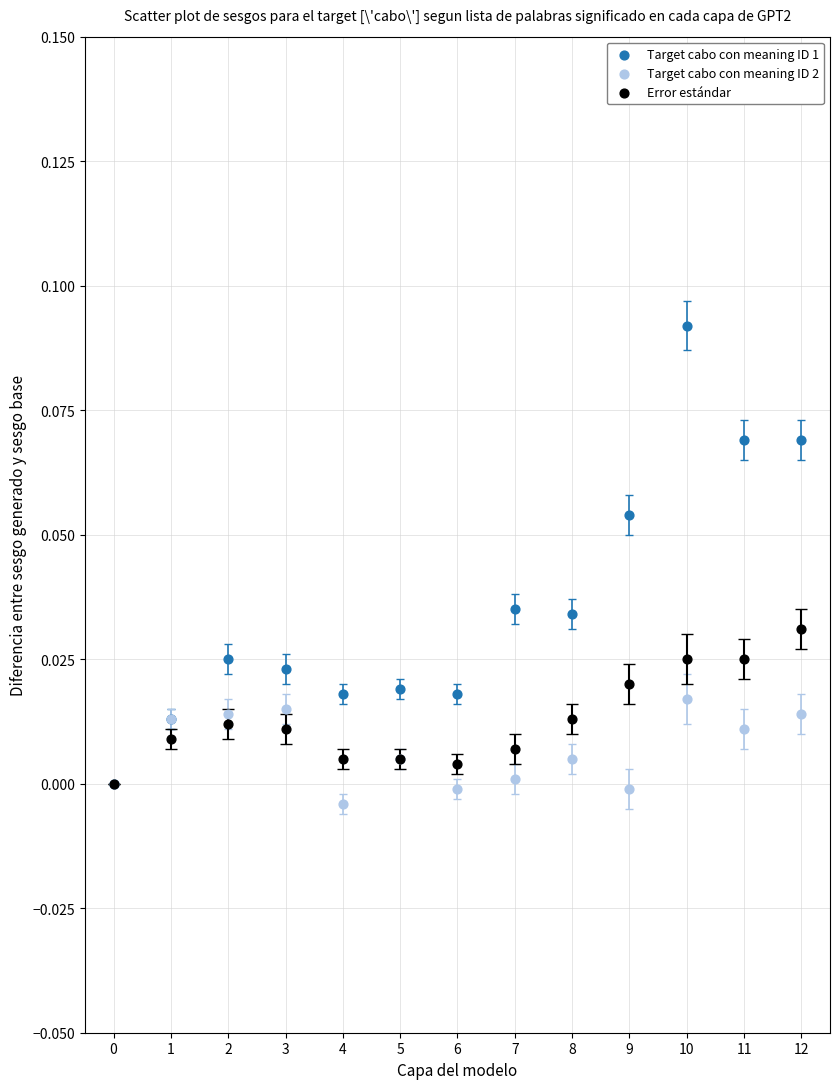

Which series has the widest spread of Y values?

Target cabo con meaning ID 1